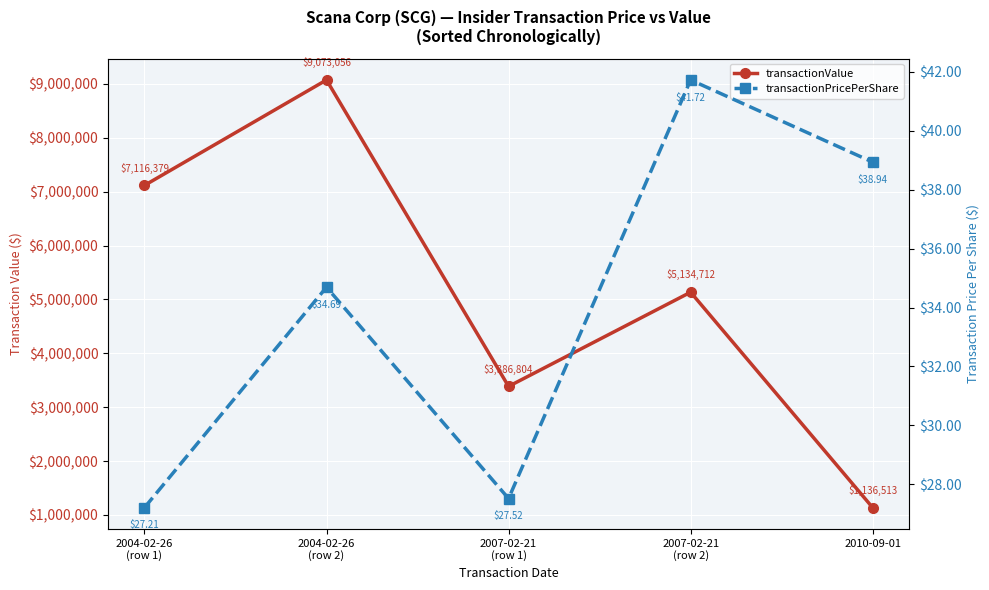

What is the difference between the maximum and minimum values in the transactionPricePerShare series?

14.5